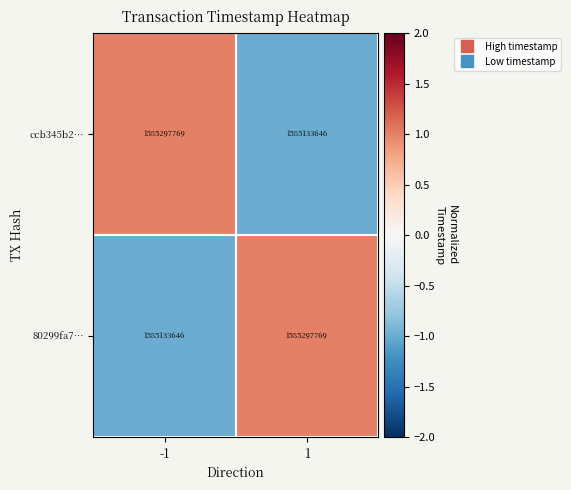

Reading right to left, transcribe all the data shown in this chart.

ccb345b2…: 1=1585133646	-1=1585297769
80299fa7…: 1=1585297769	-1=1585133646